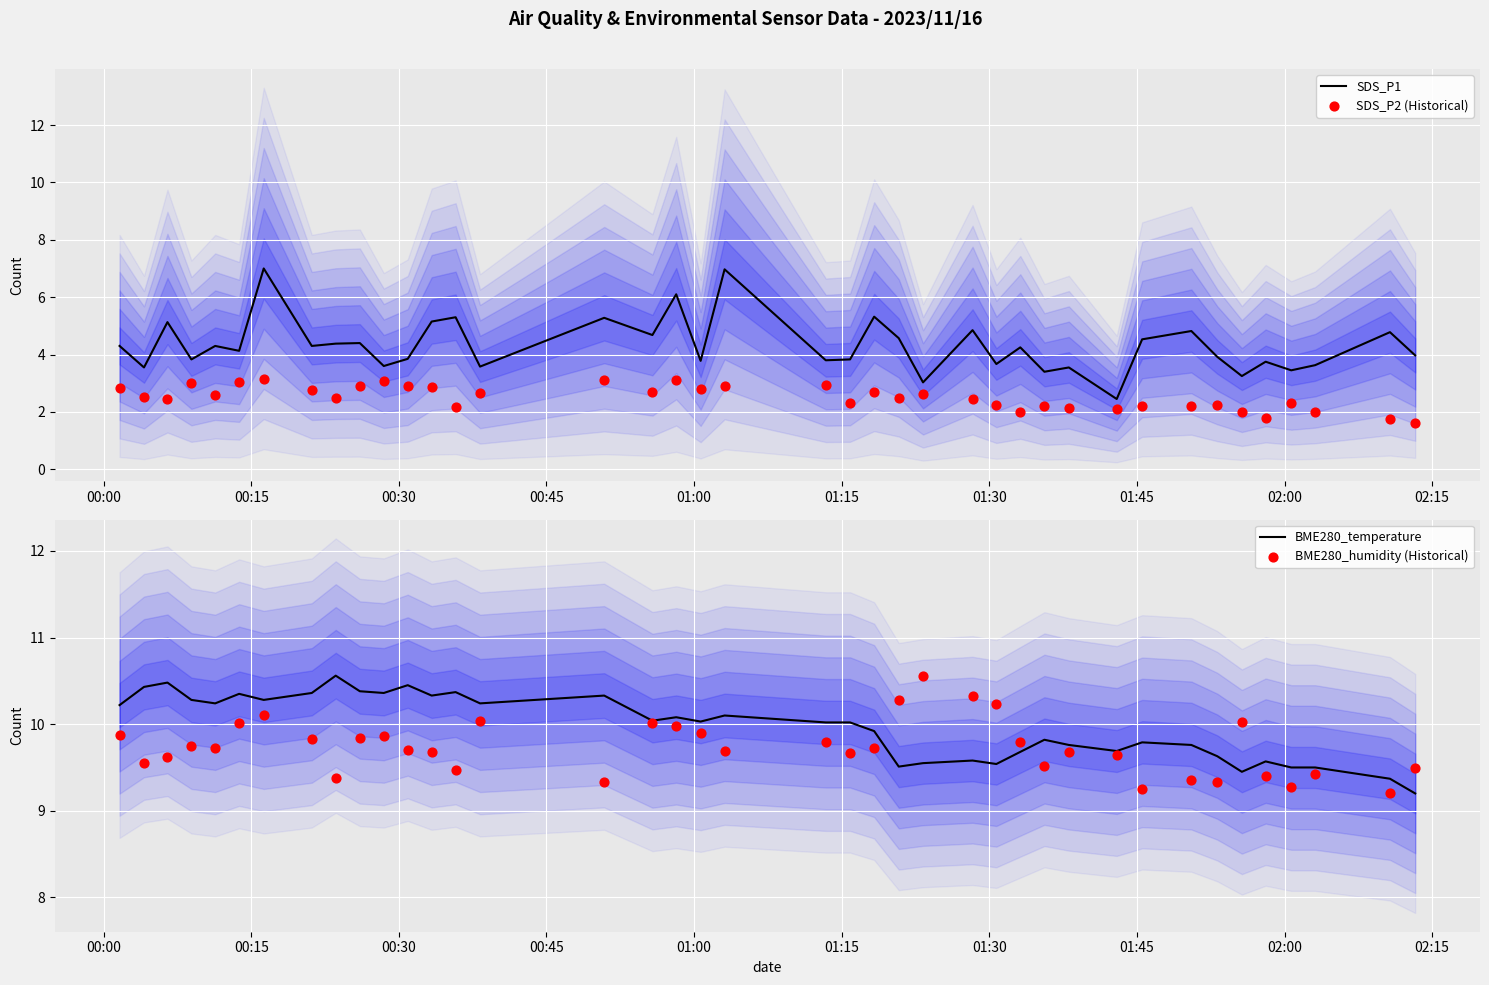

Which series has the widest spread of Y values?

SDS_P1